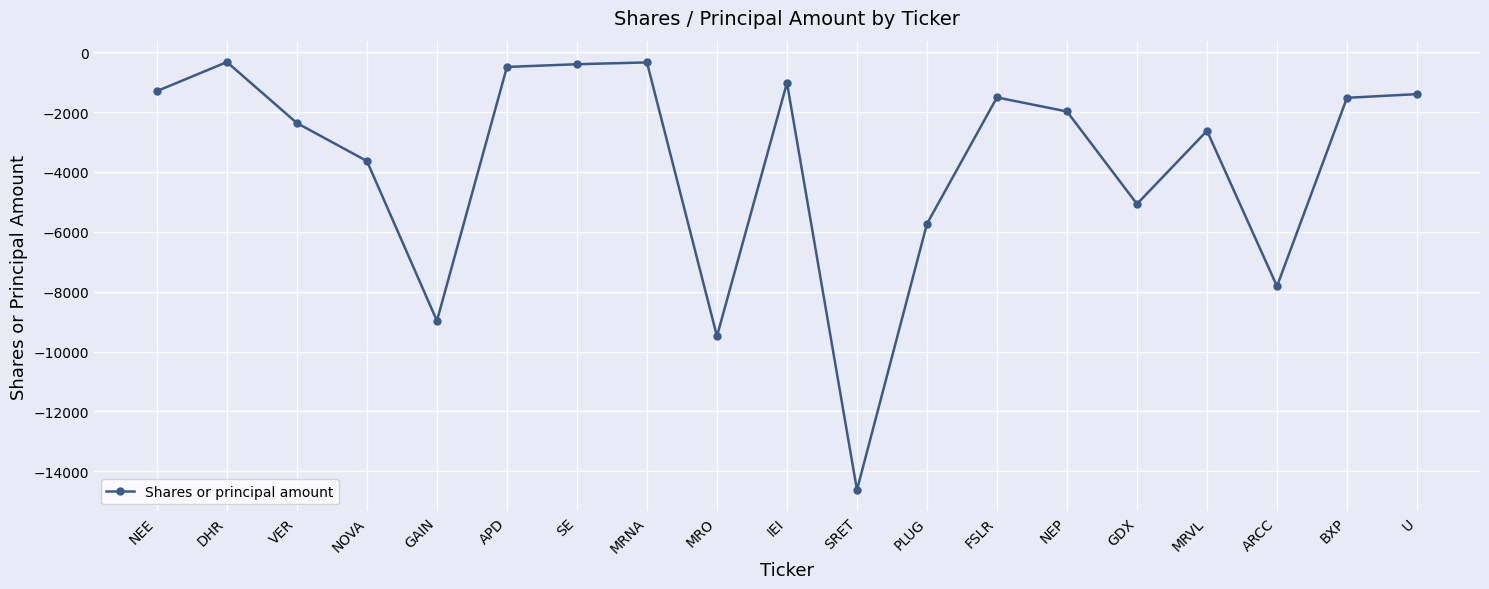

What is the label of the 10th point from the left?

IEI